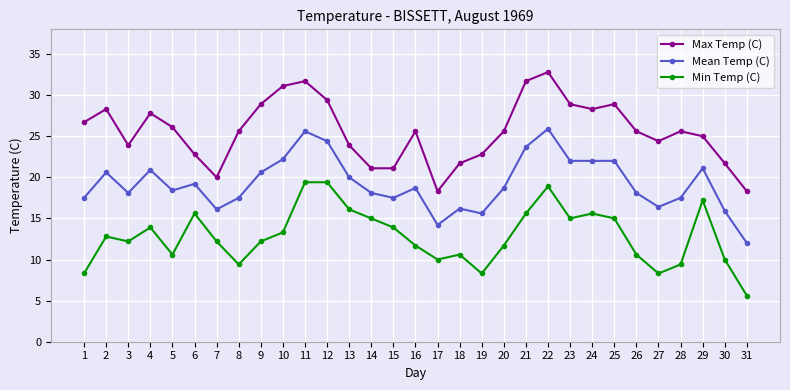

Which series has the widest spread of values?

Max Temp (C)